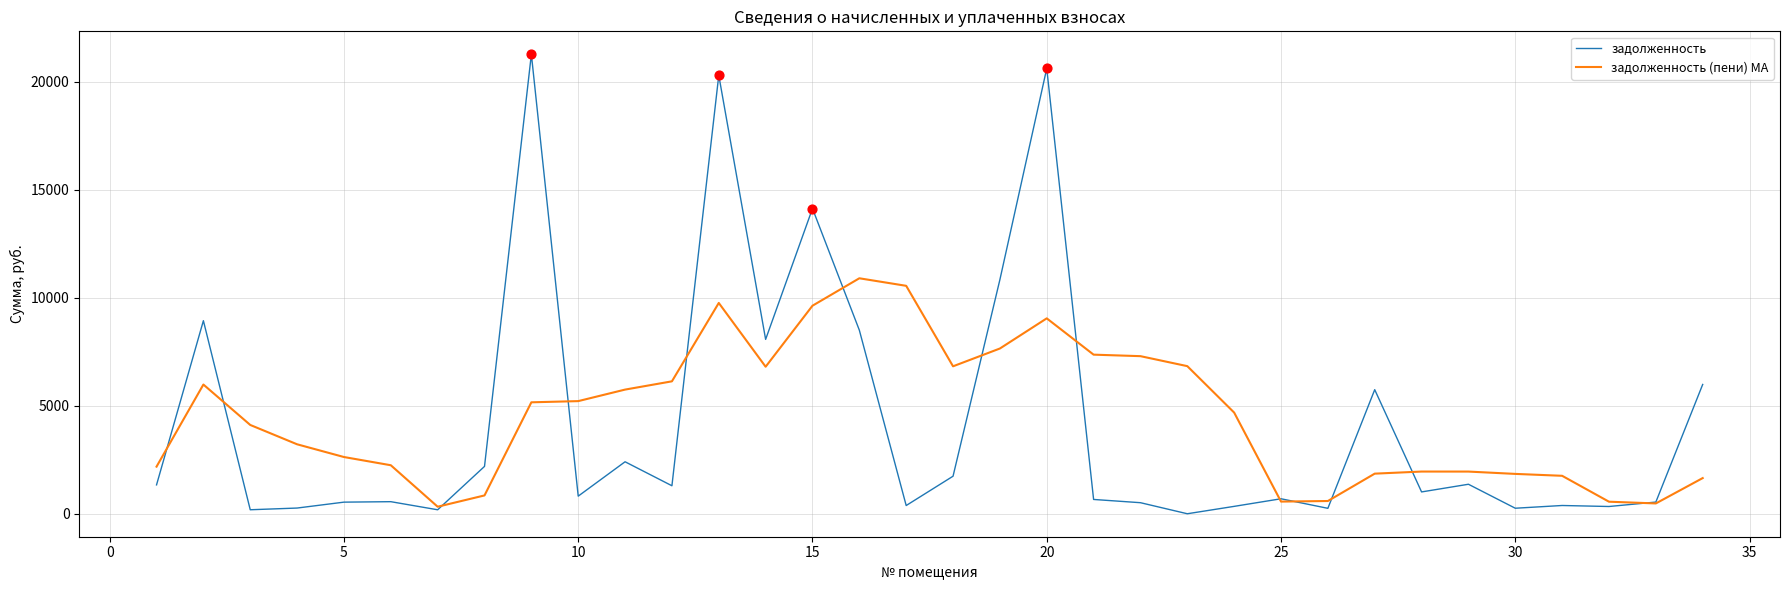

What is the greatest value displayed?

21262.0